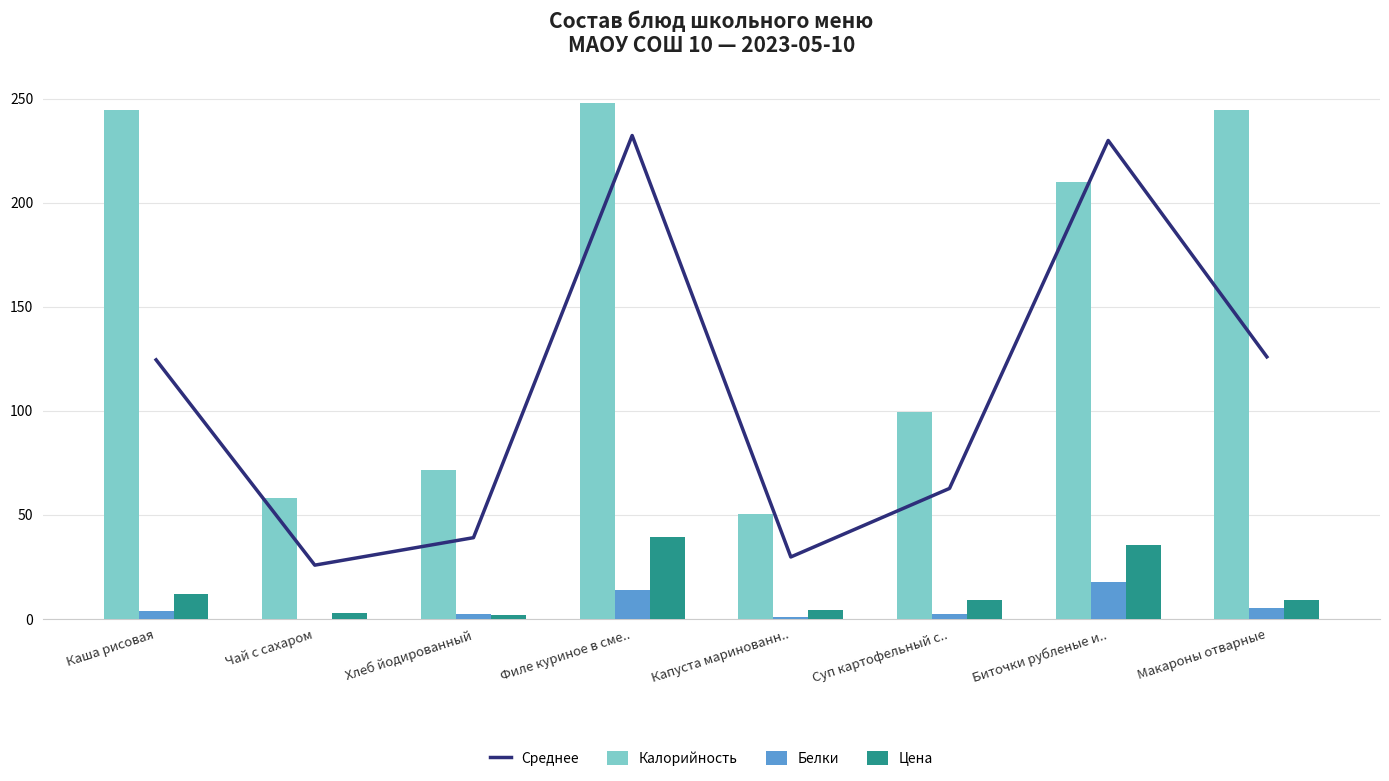

Rank the series by their maximum value, from lowest to highest.

Белки, Цена, Среднее, Калорийность